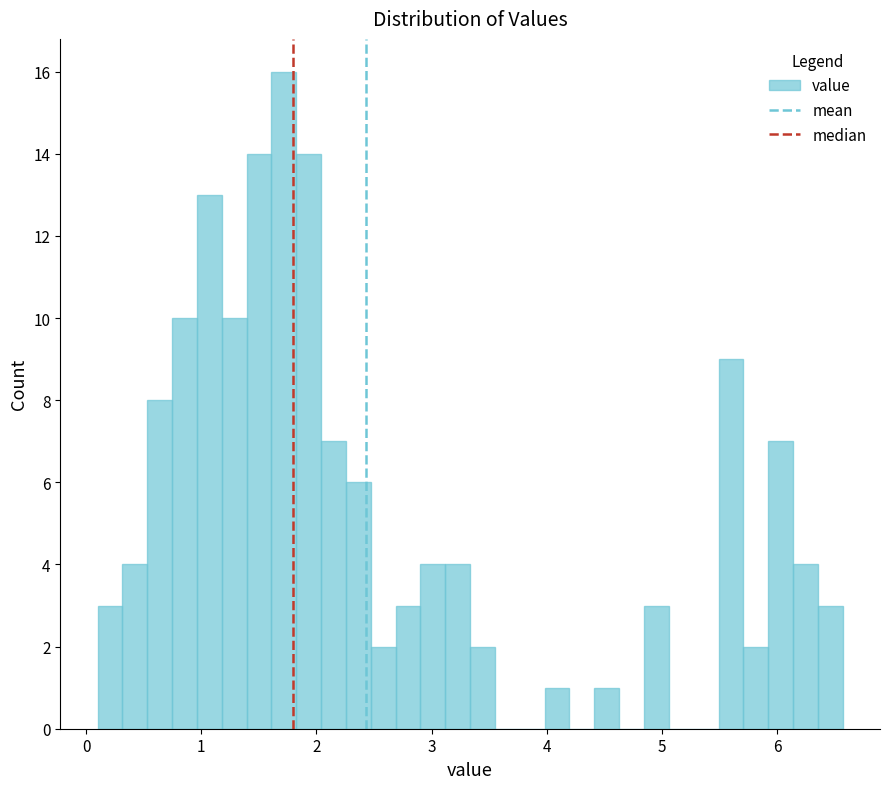

Around what value on the x-axis is the tallest bar? Give the approximate position of its centre, as read against the axis.

1.7